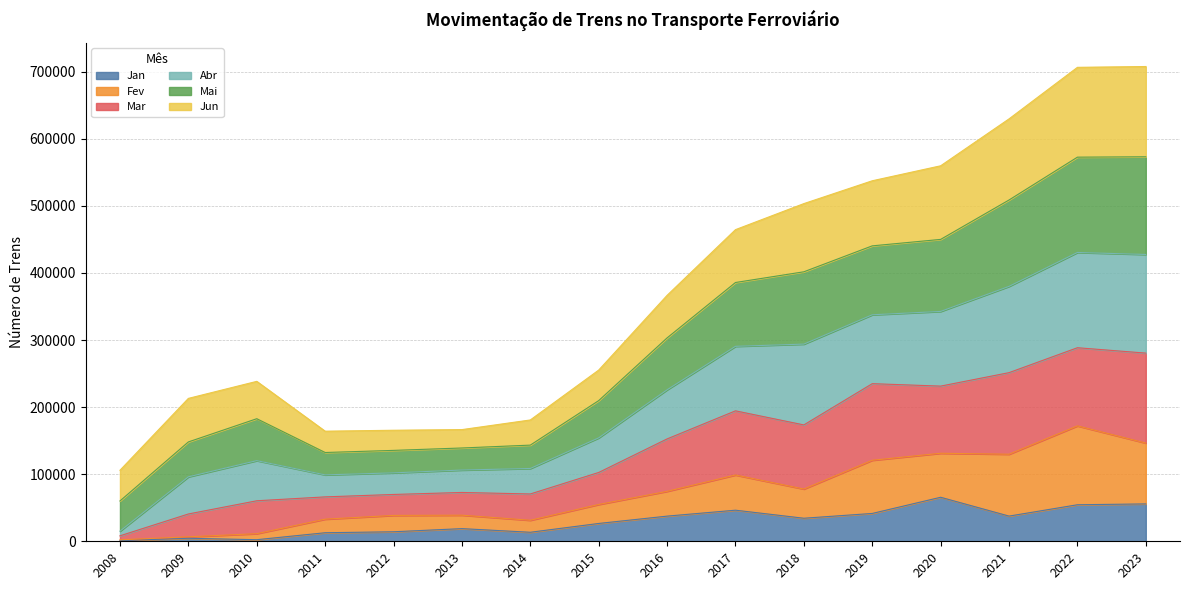

What is the value of the Fev point at the 4th from the left?

32988